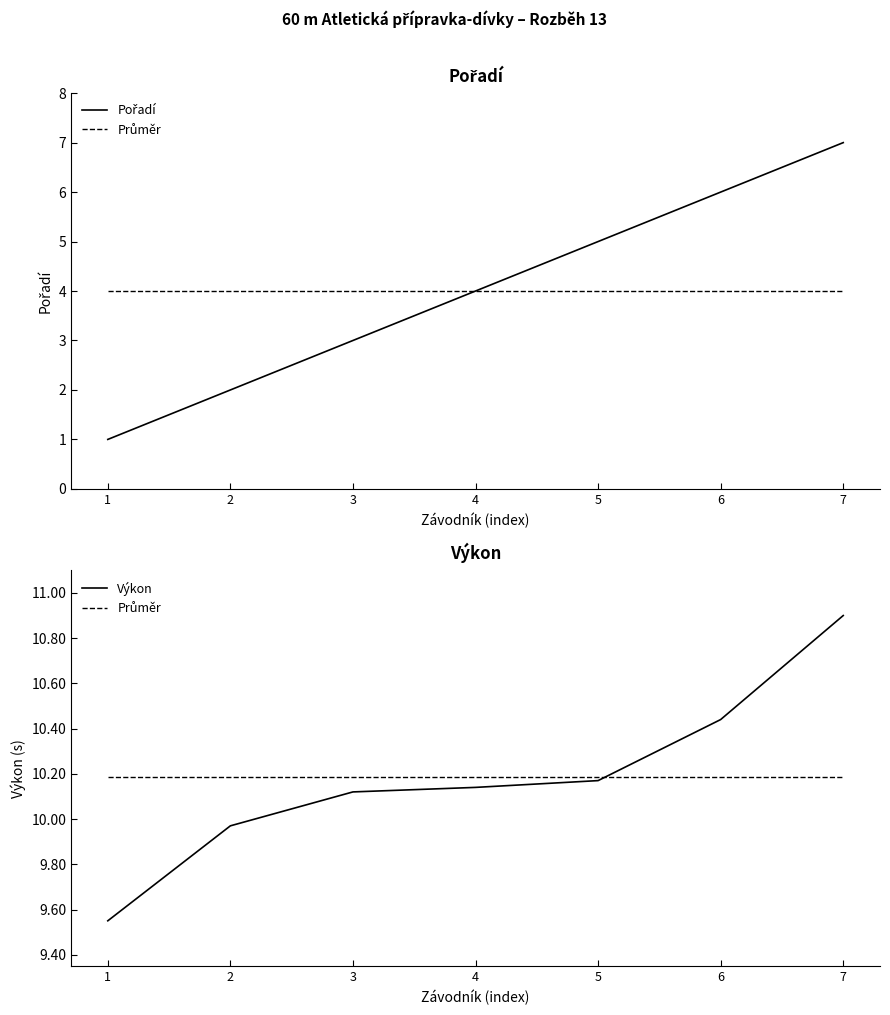

Is it true that Průměr equals 10.2 at 4?

True